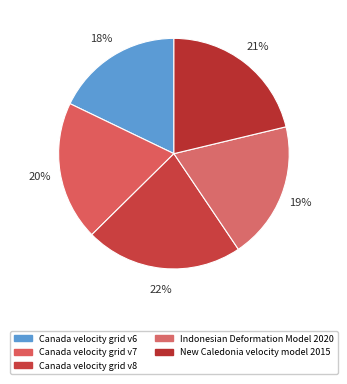

To the nearest percent, what is the average slice percentage?

20%